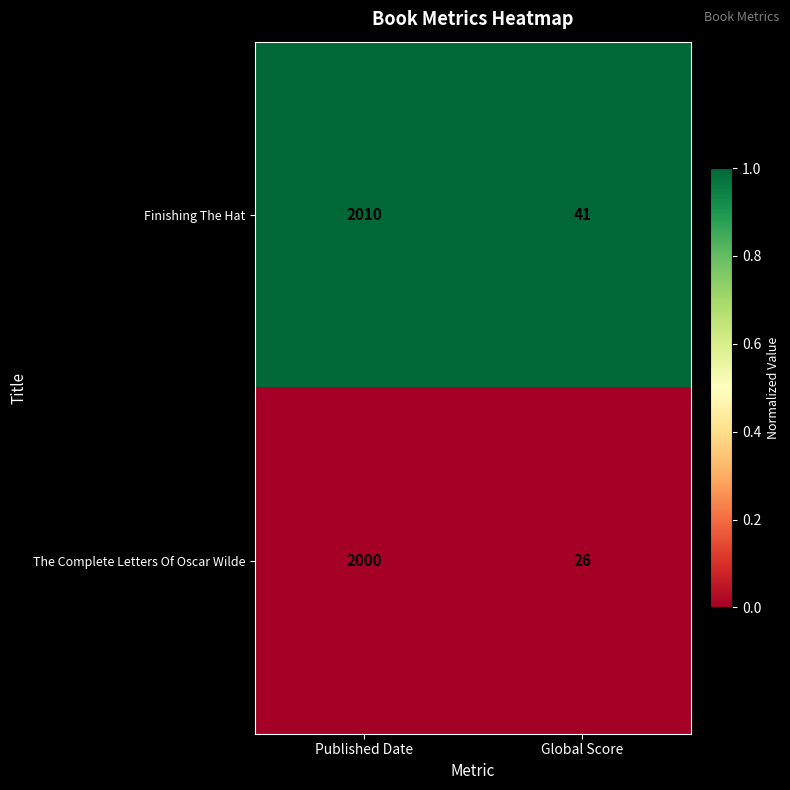

What is the greatest value displayed?

2010